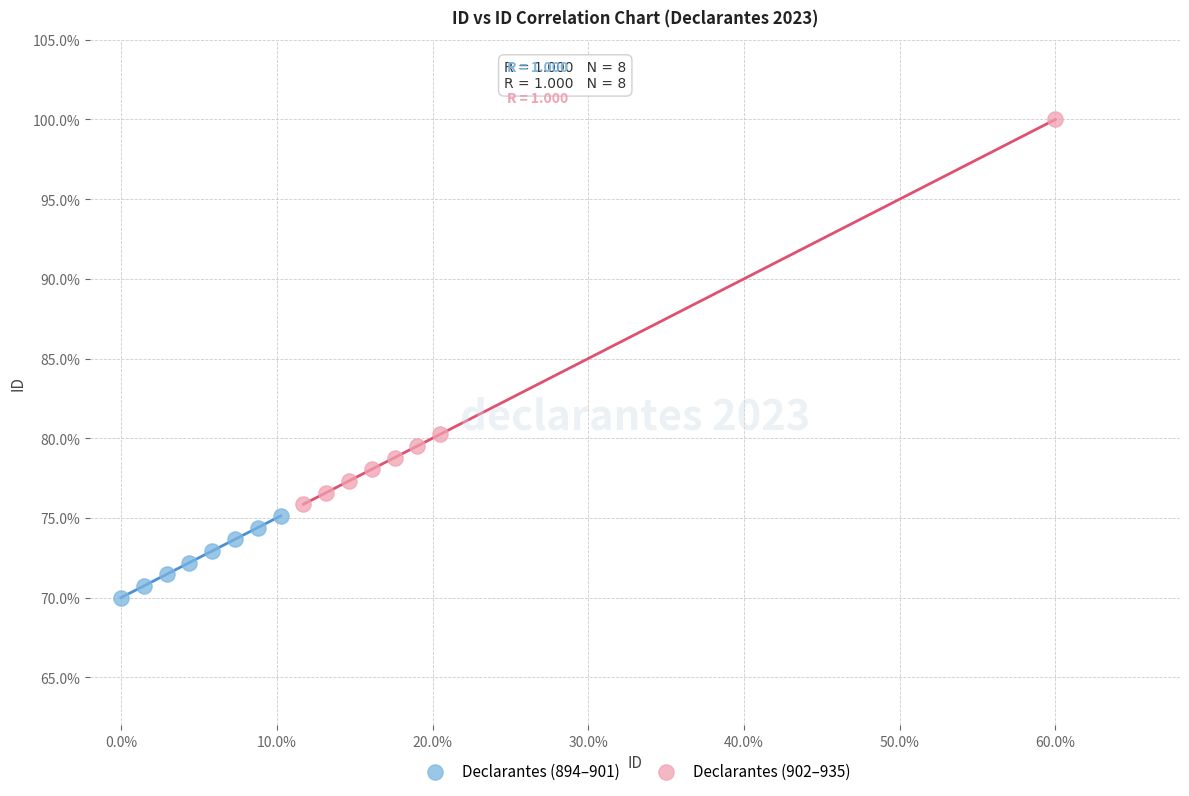

Which series contains the lowest Y value?

Declarantes (894–901)